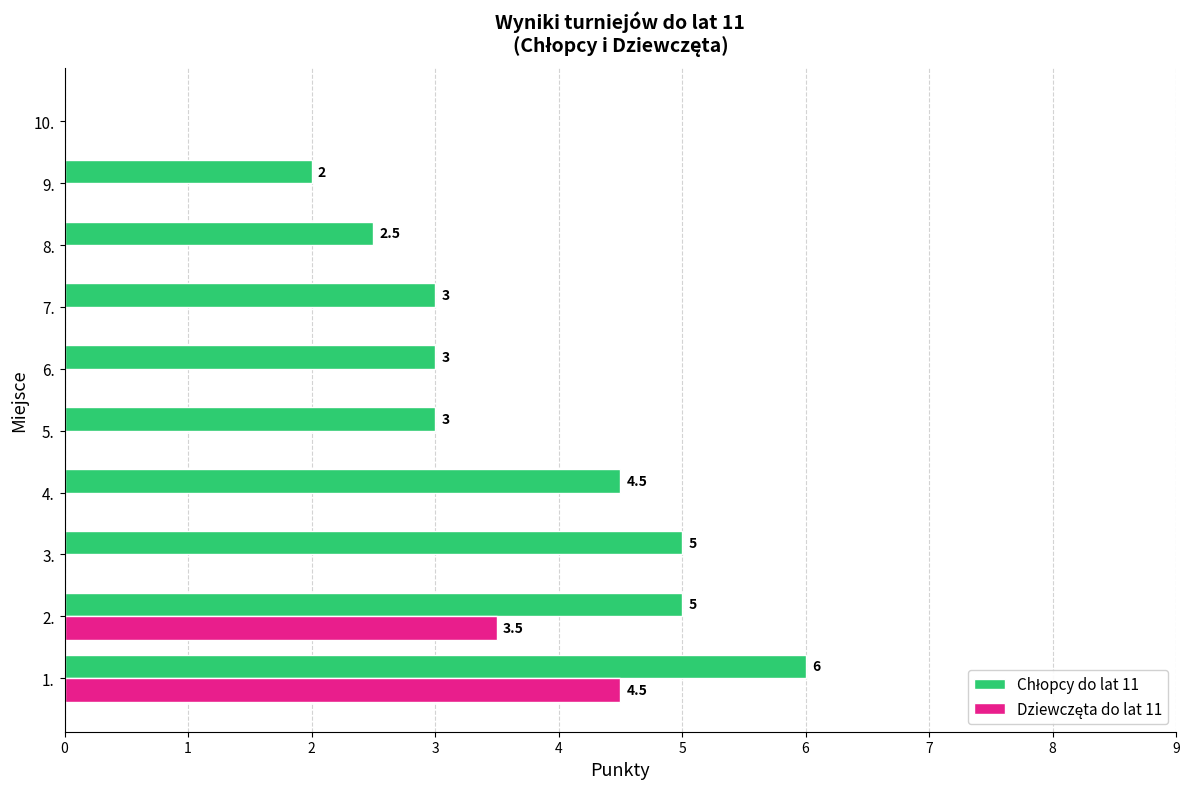

What is the total value across all series at 9.?

2.0